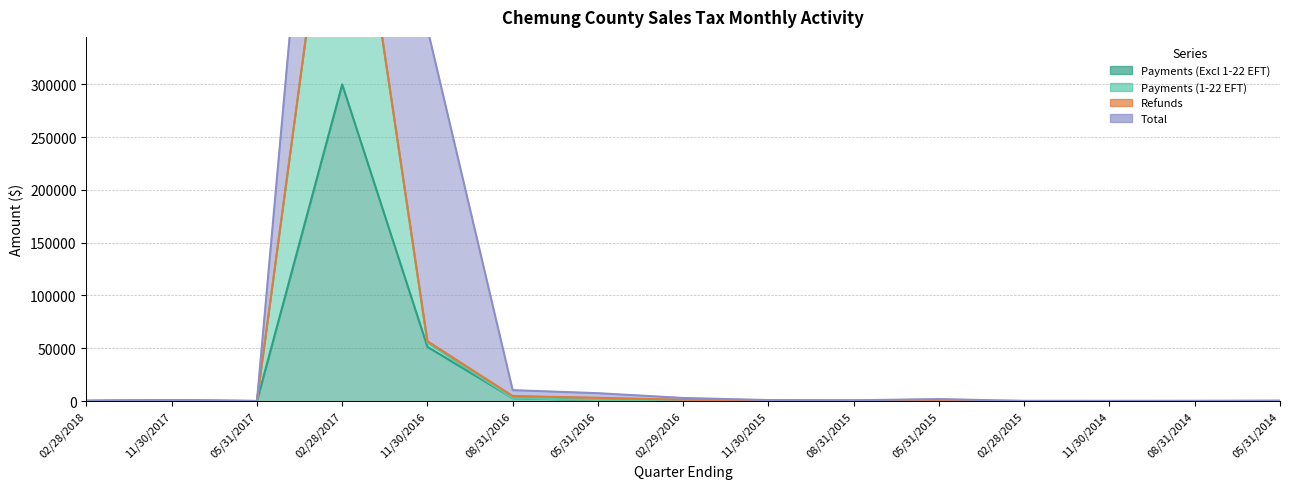

What is the sum of the Payments (1-22 EFT) values at 05/31/2017 and 11/30/2017?

478.8